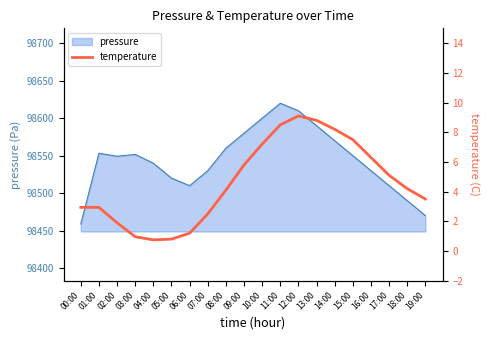

How many lines are shown in the chart?

1